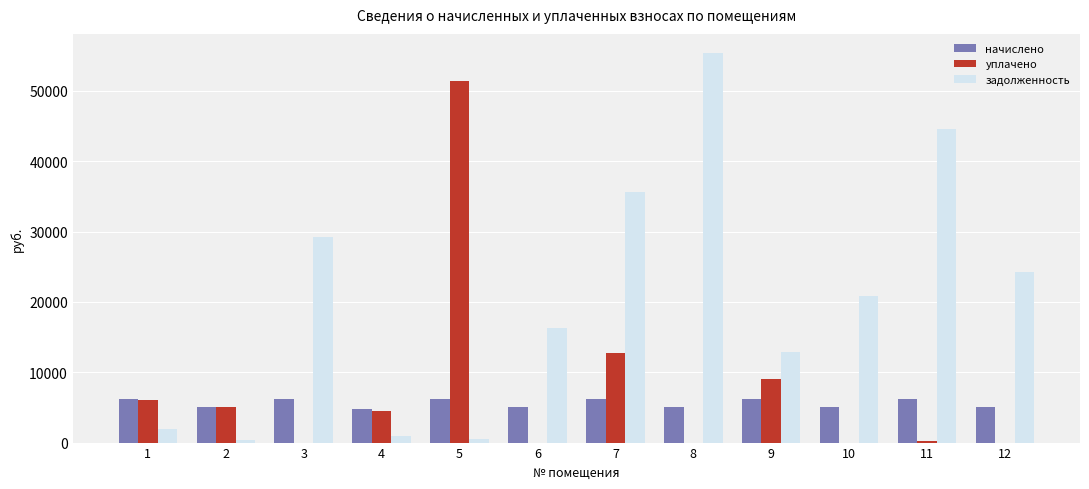

What are all the series names shown in the legend?

начислено, уплачено, задолженность